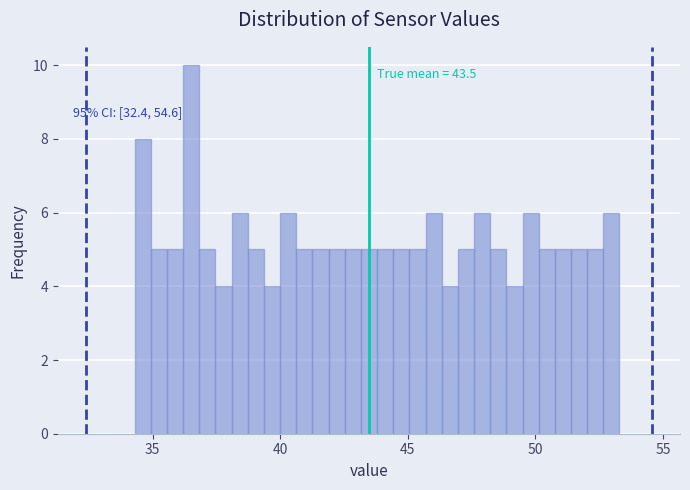

Read against the x-axis, roughly where is the centre of the tallest bar?

36.5